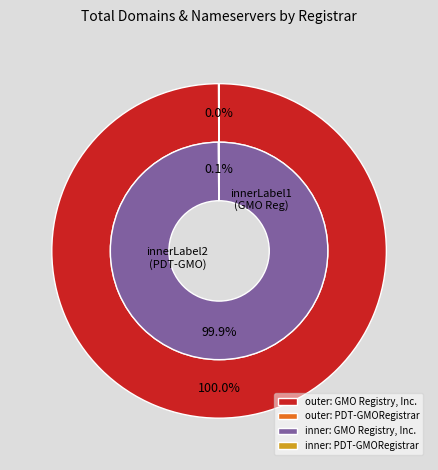

Combined, do GMO Registry, Inc. and PDT-GMORegistrar account for over 50%?

Yes